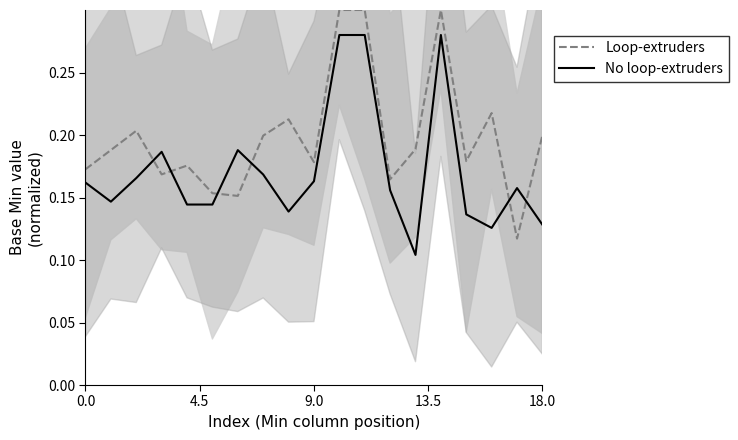

Does the chart have visible grid lines?

No